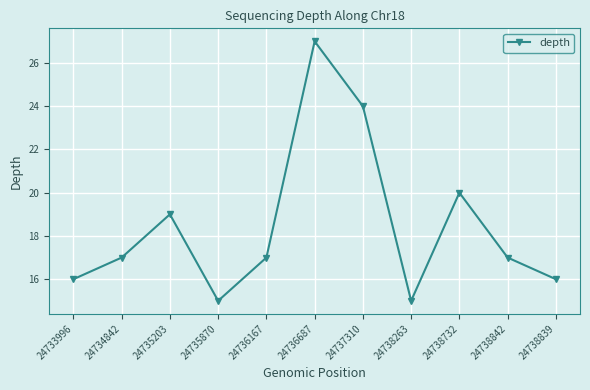

Count the number of categories in the chart.

11